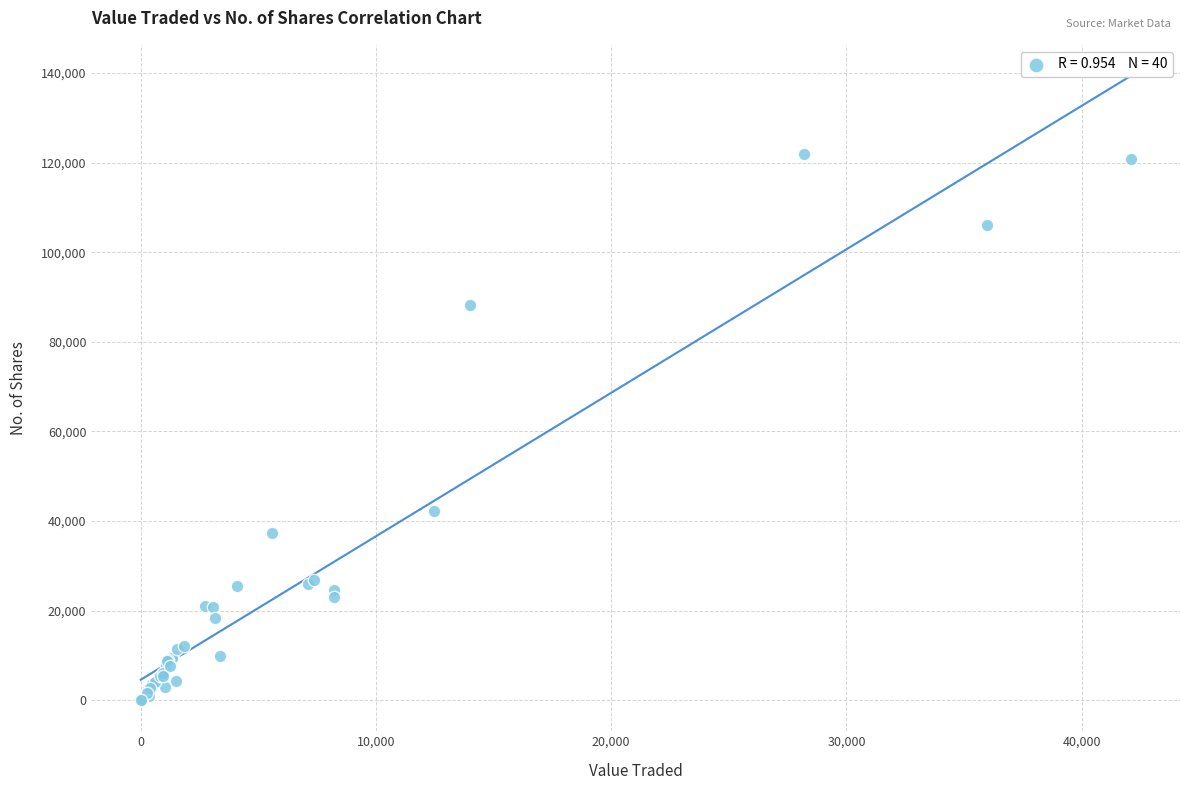

What Y value in the scatter plot is closest to 60982?

42323